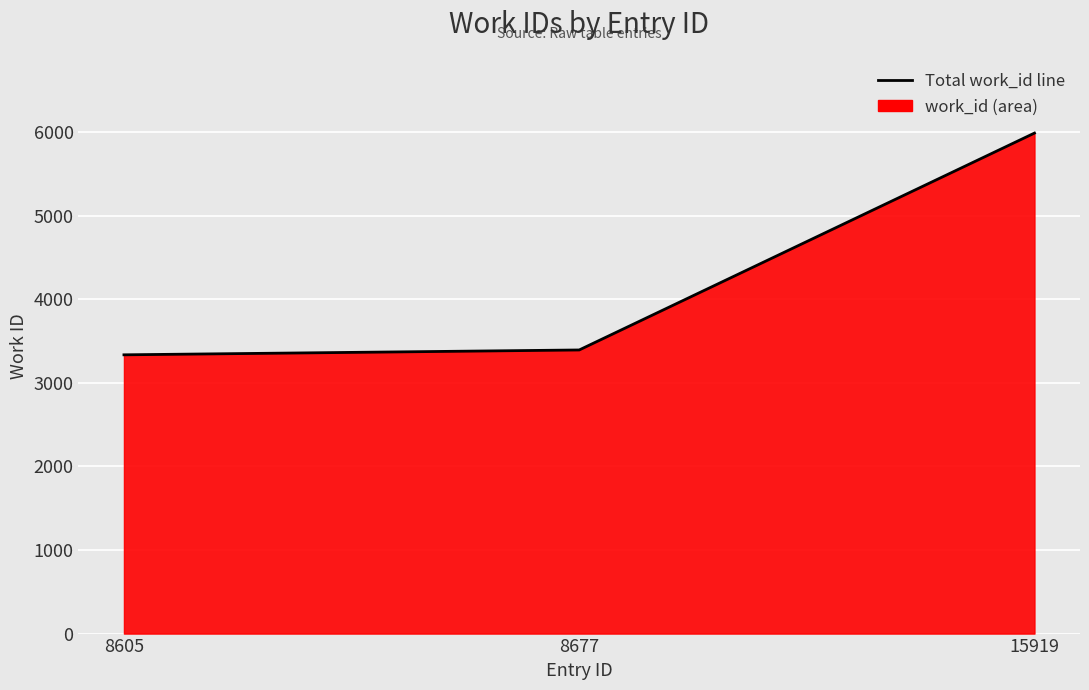

How many lines are shown in the chart?

1